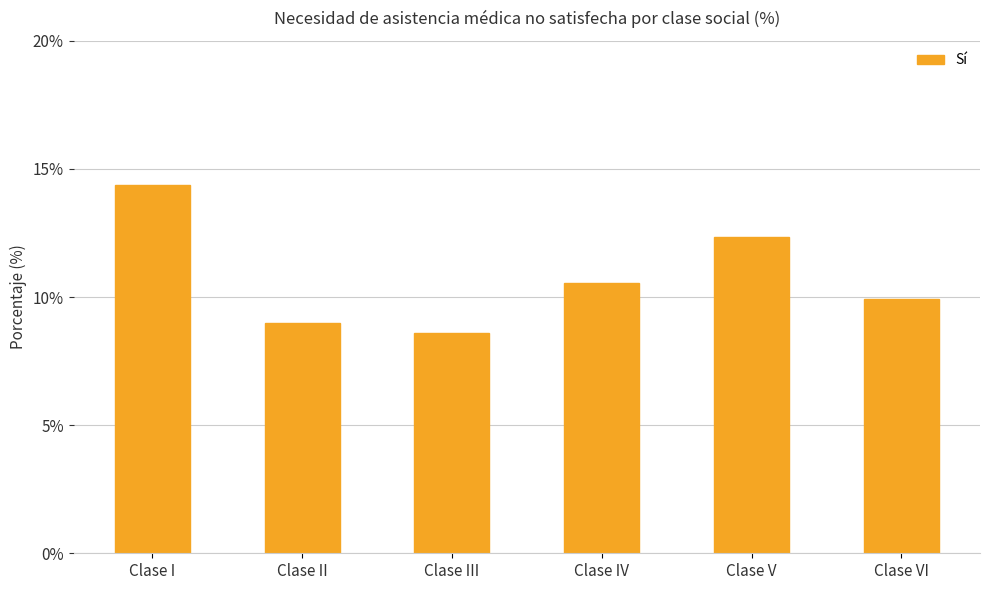

Where is the data nearest to the value 11?

Clase IV